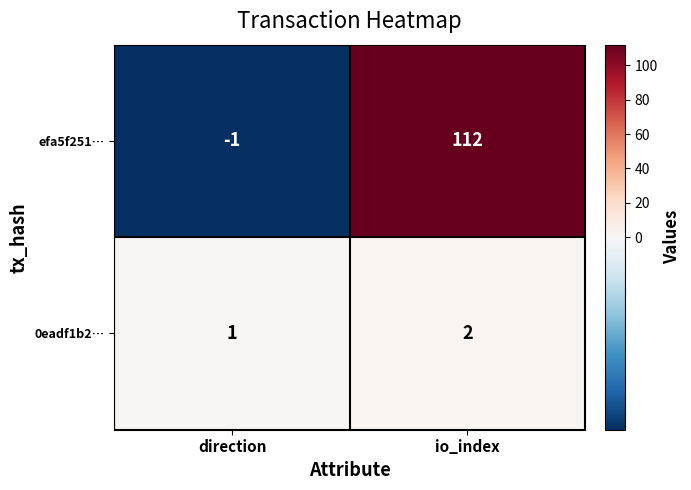

Reading right to left, list all the values displayed in this chart.

efa5f251…: io_index=112	direction=-1
0eadf1b2…: io_index=2	direction=1